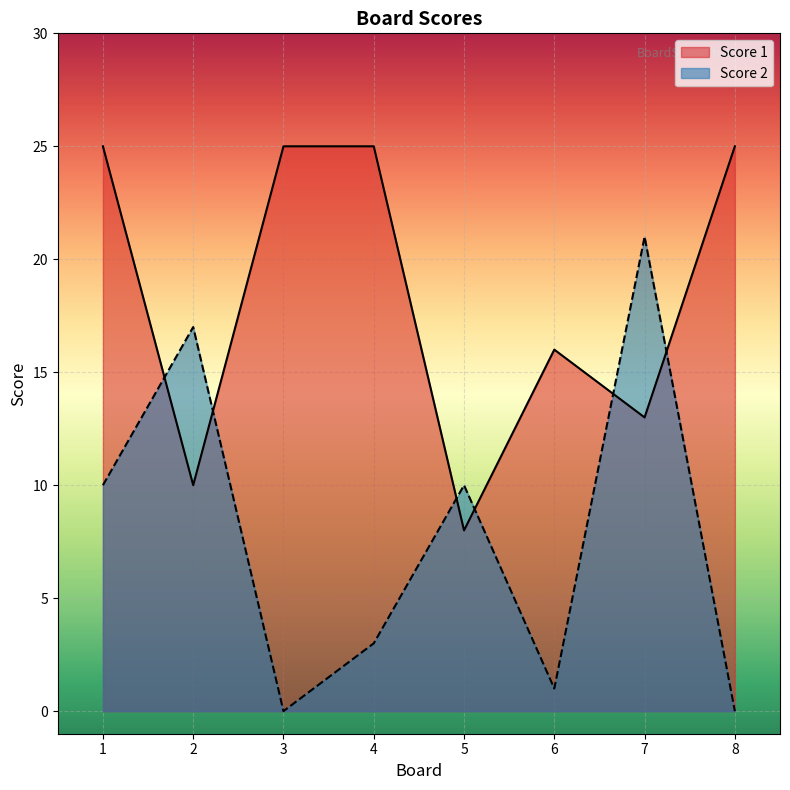

List the series in order of their peak value, lowest first.

Score 2, Score 1